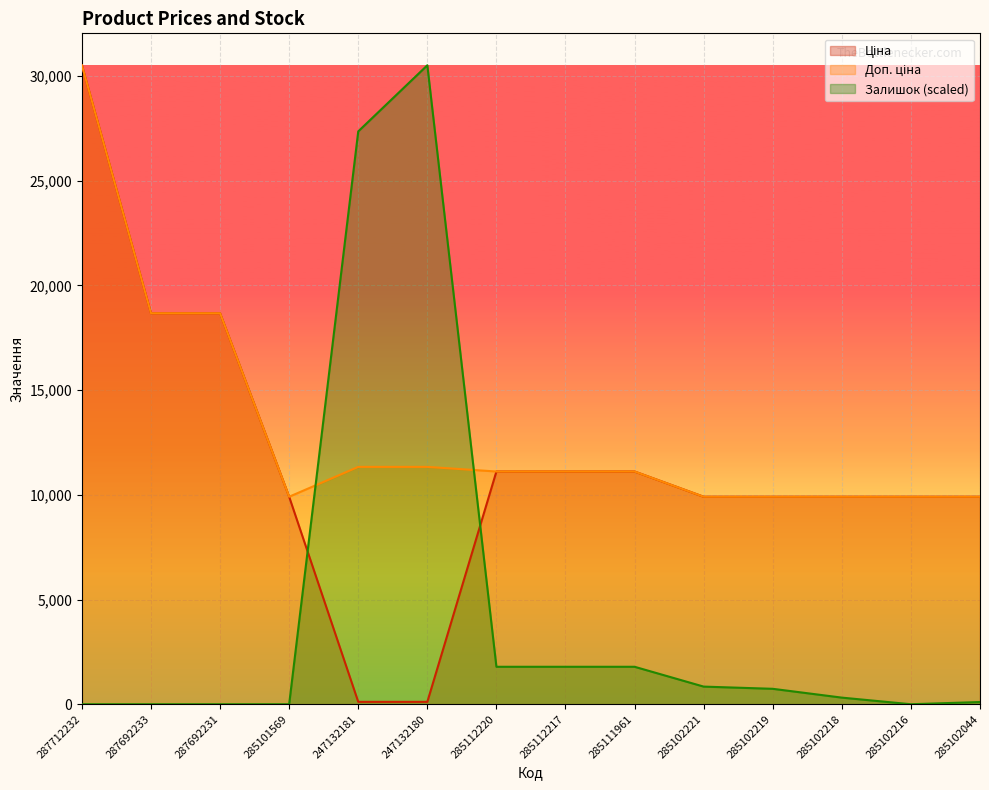

Reading left to right, extract all data points from this chart.

Ціна: 30512.3	18671.5	18671.5	9908.5	113.3	113.3	11113.6	11113.6	11113.6	9908.5	9908.5	9908.5	9908.5	9908.5
Доп. ціна: 30512.3	18671.5	18671.5	9908.5	11334.0	11334.0	11113.6	11113.6	11113.6	9908.5	9908.5	9908.5	9908.5	9908.5
Залишок: 0.0	0.0	0.0	0.0	27355.9	30512.3	1788.7	1788.7	1788.7	841.7	736.5	315.6	0.0	105.2